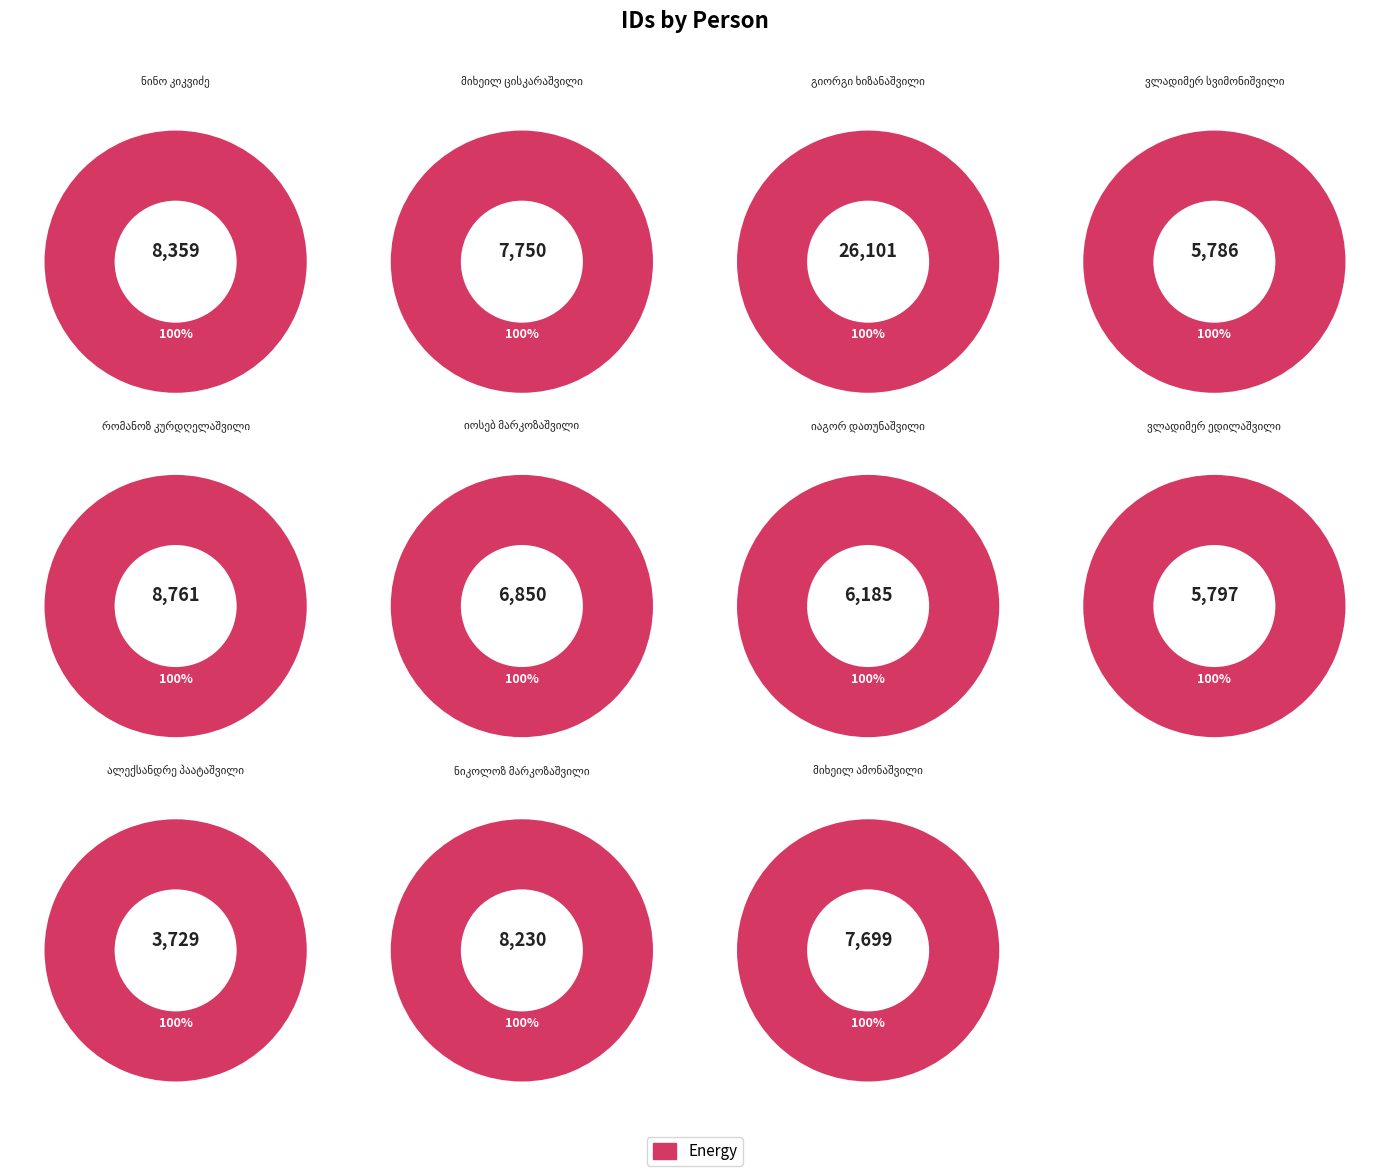

What is the largest slice in the pie chart?

გიორგი ხიზანაშვილი